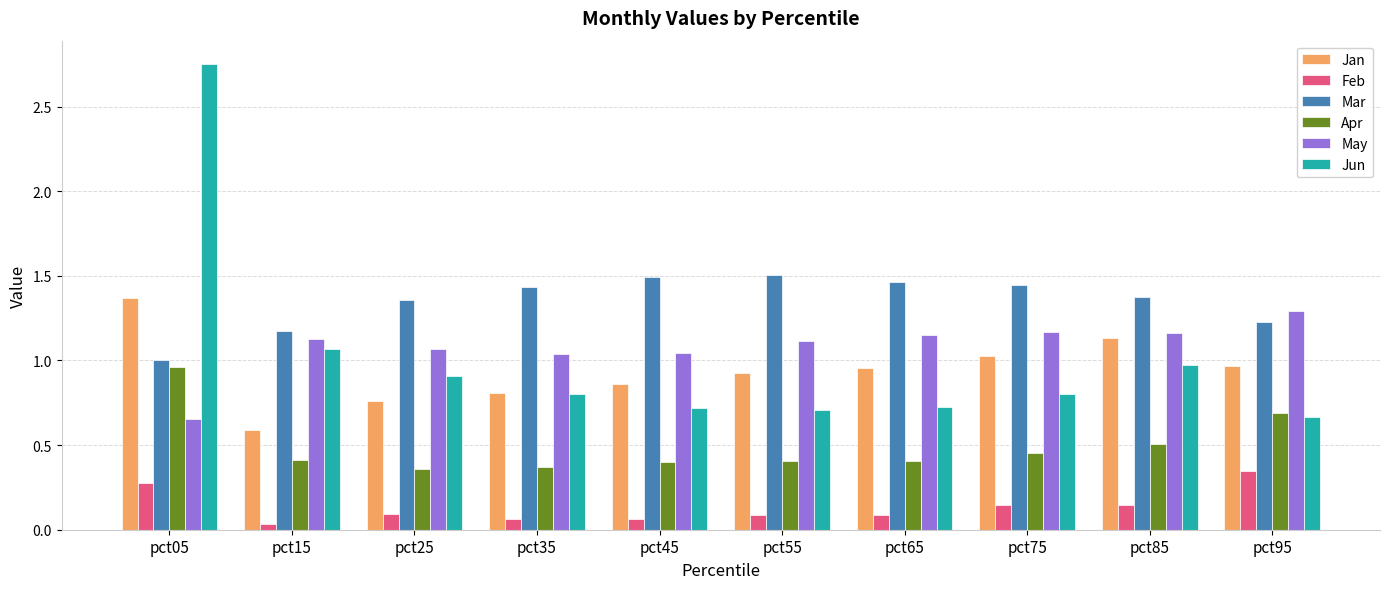

At which category does the chart reach its peak across all series?

pct05